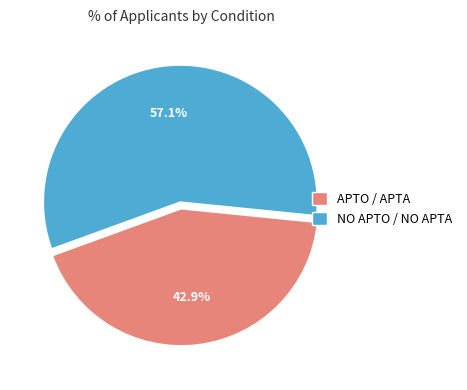

What is the total percentage of APTO / APTA and NO APTO / NO APTA?

100.0%